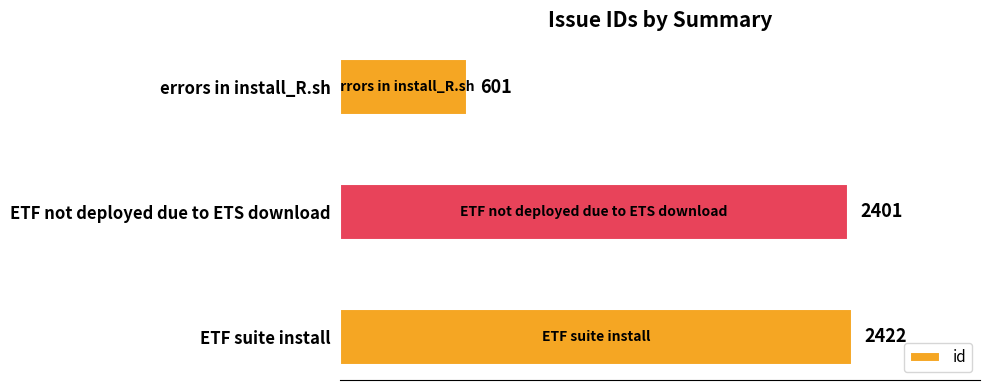

The chart shows a value of 1314 at ETF suite install. True or false?

False